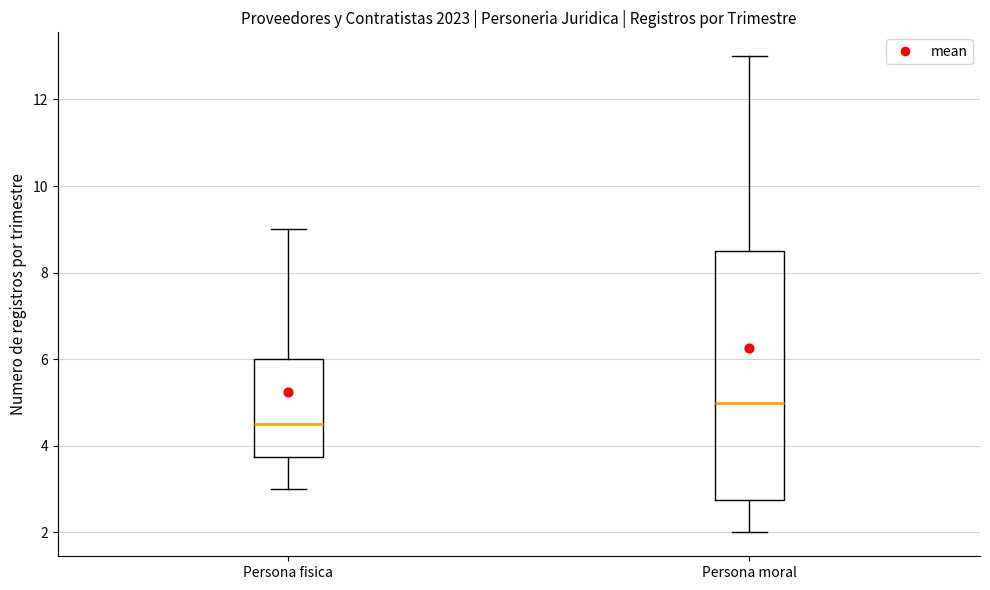

Reading left to right, read every box against the y-axis: the position of its median line, the range the box covers, and the ends of its whiskers. The values are not printed on the chart, so give them approximately, as read against the axis.

Persona fisica: median 4.6, box 3.8 to 6.0, whiskers 3.0 to 9.0
Persona moral: median 5.0, box 2.8 to 8.6, whiskers 2.0 to 13.0